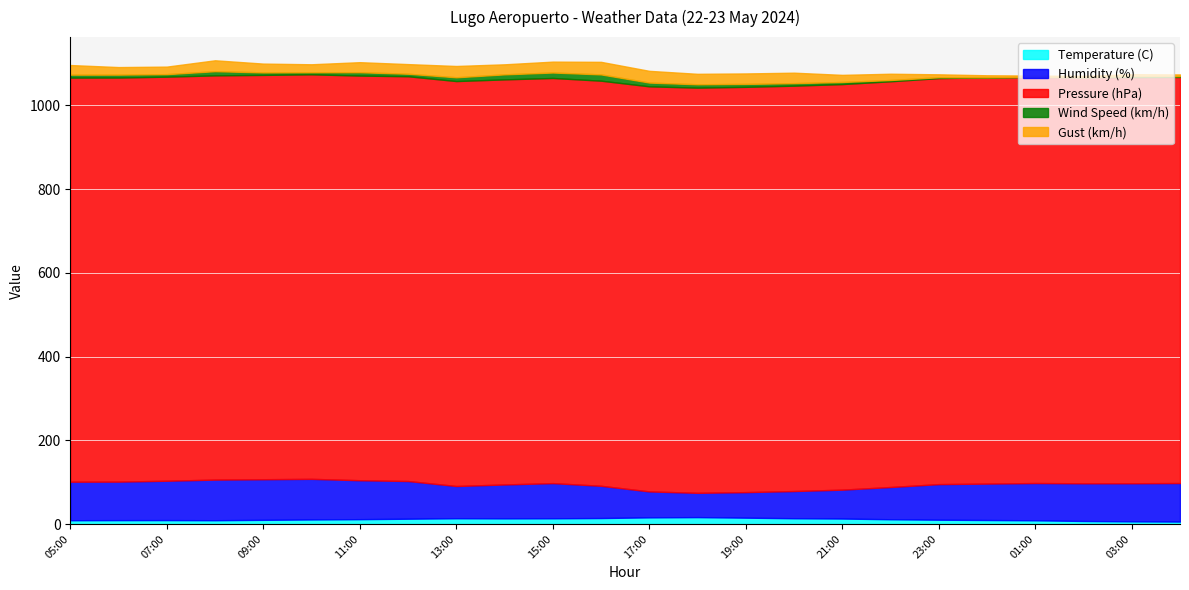

True or false: Humidity (%) and Pressure (hPa) cross at least once.

False